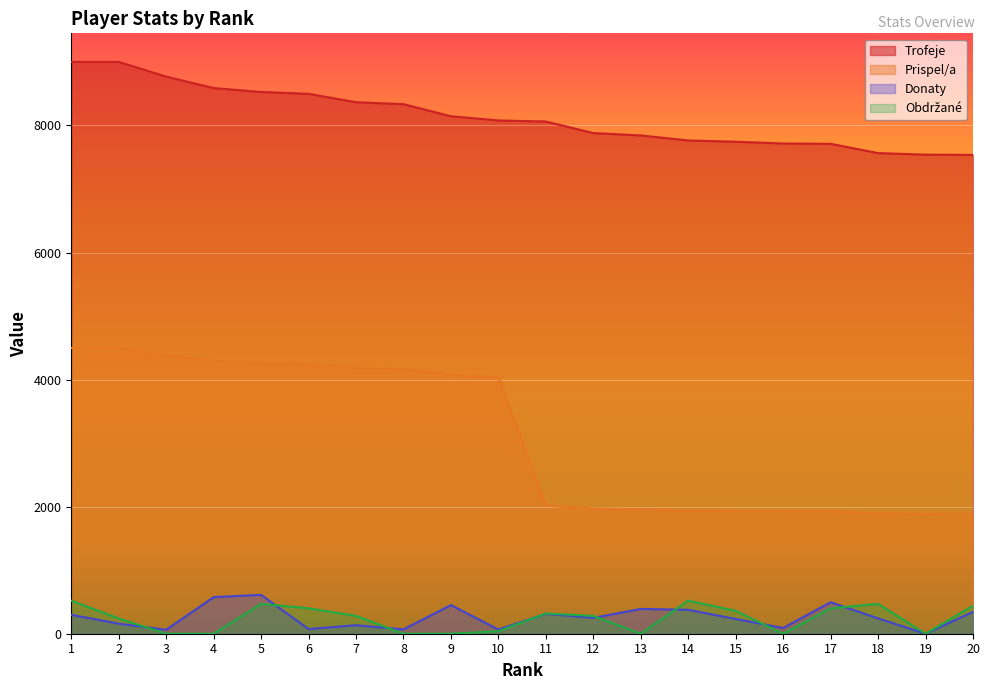

True or false: Prispel/a and Donaty intersect in this chart.

False